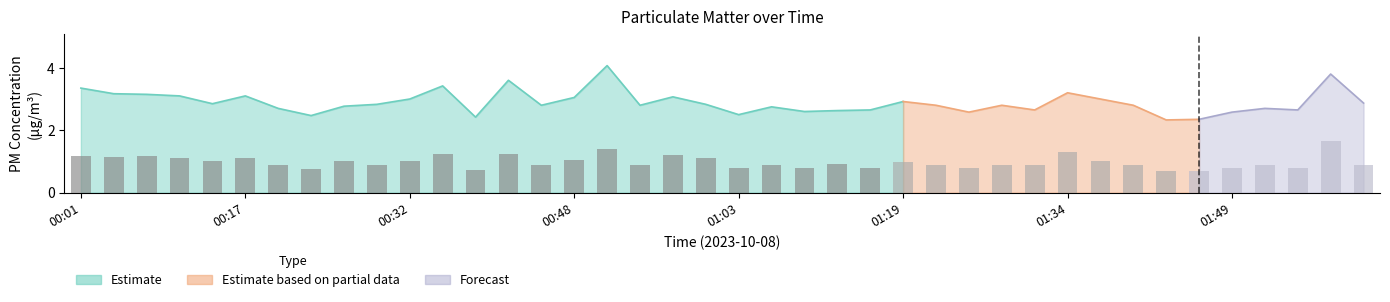

Is it true that P1 equals 2.8 at 00:26?

True